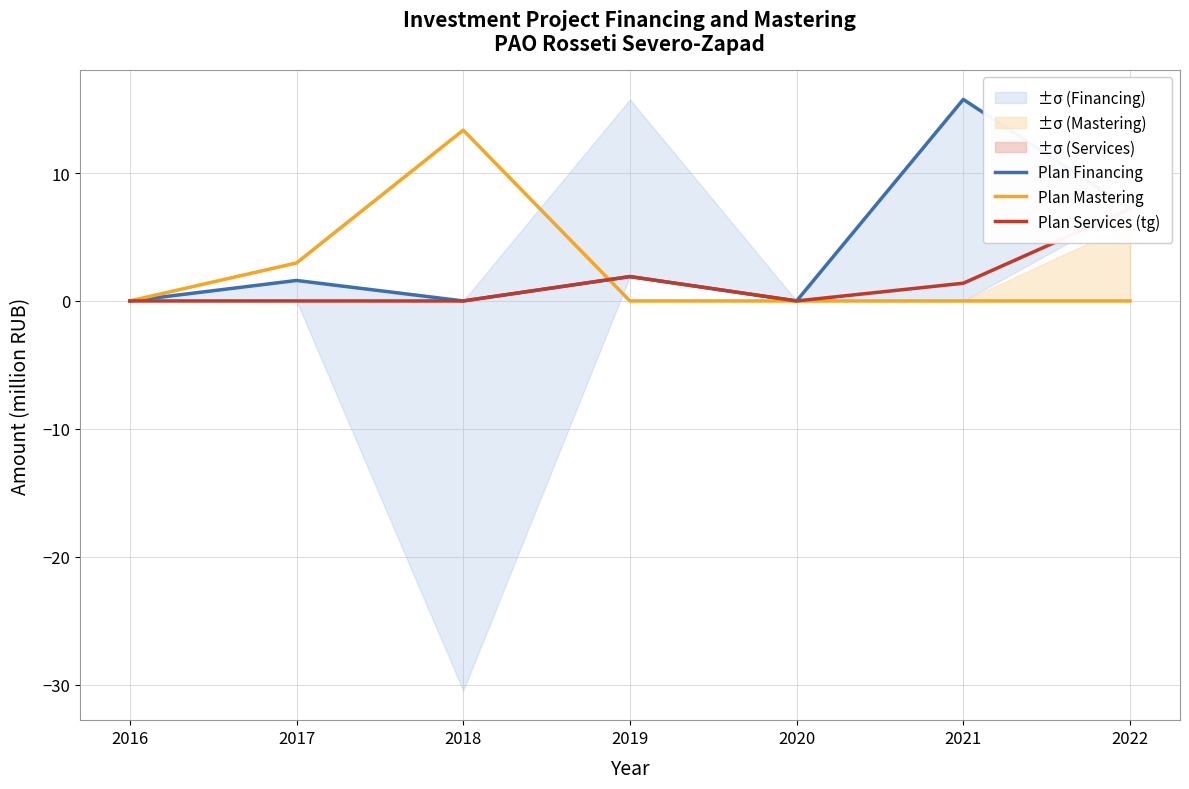

At how many categories does at least one series exceed 12?

2